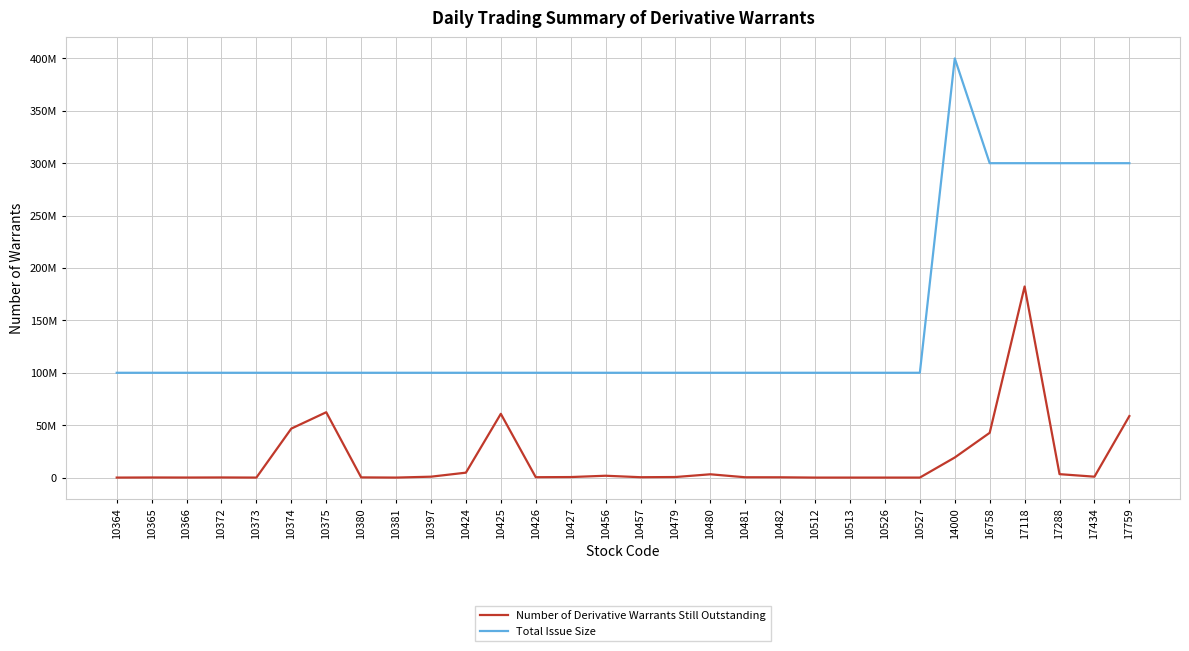

What are all the series names shown in the legend?

Number of Derivative Warrants Still Outstanding, Total Issue Size